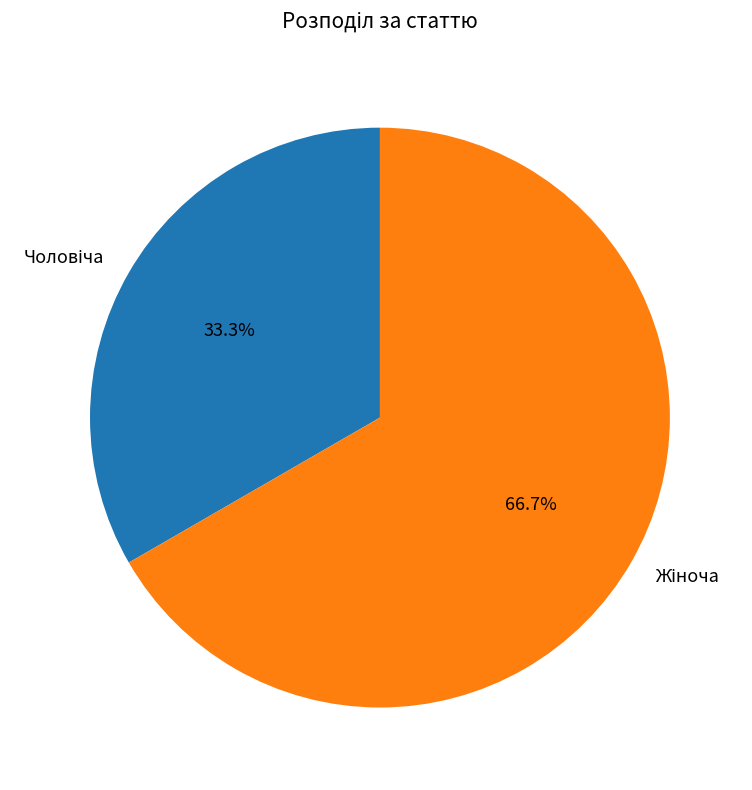

What is the change in value from Чоловіча to Жіноча?

+1